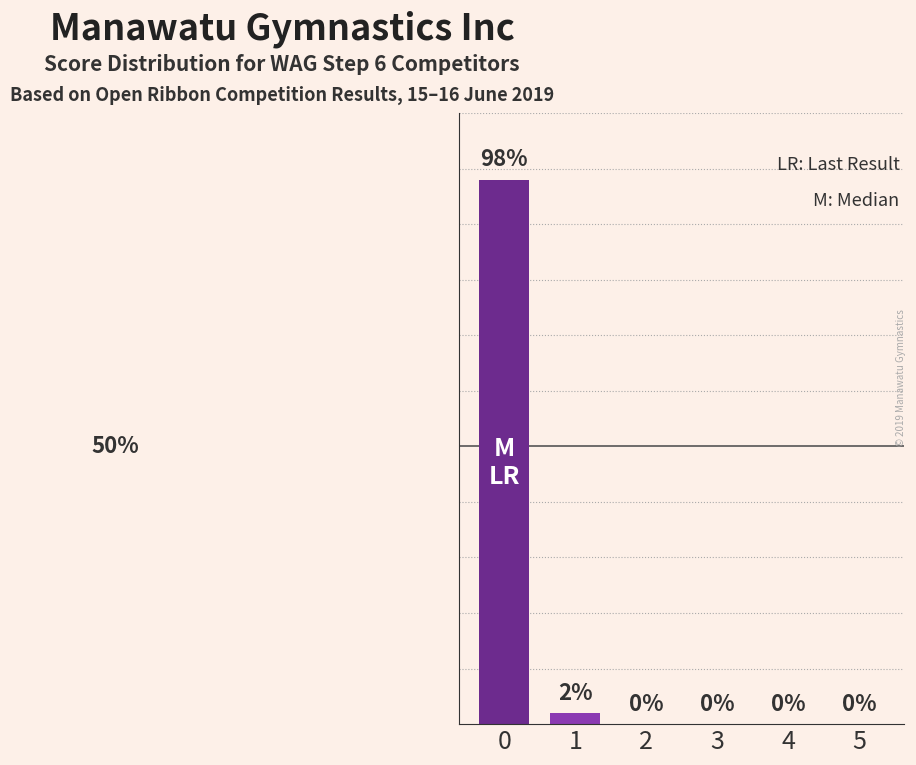

What is the sum of all values?

100